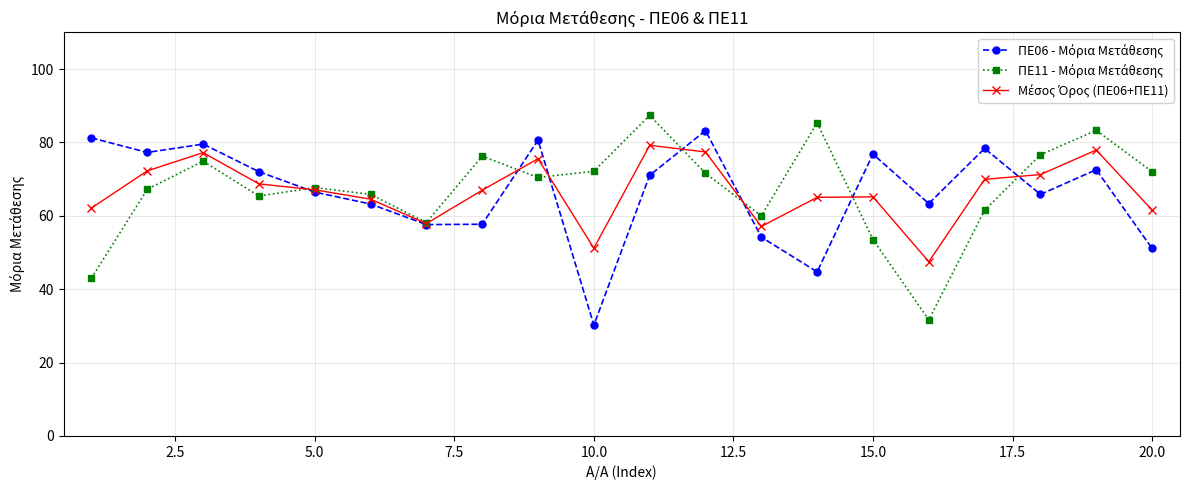

What is the minimum value shown in the chart?

30.2